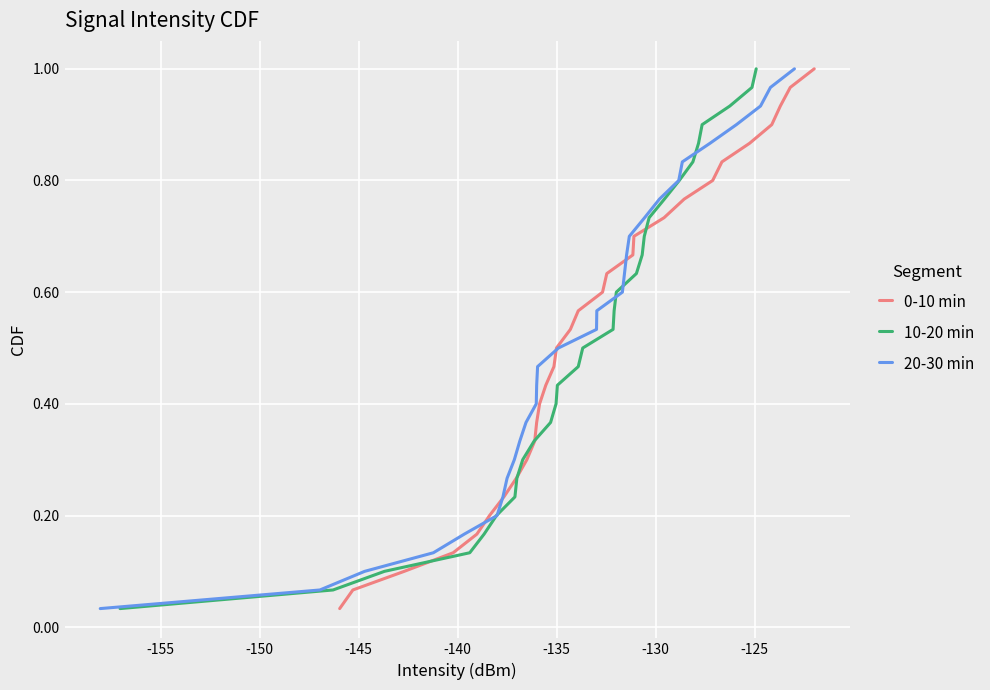

True or false: 10-20 min has more than 2 points higher than both neighbors.

False